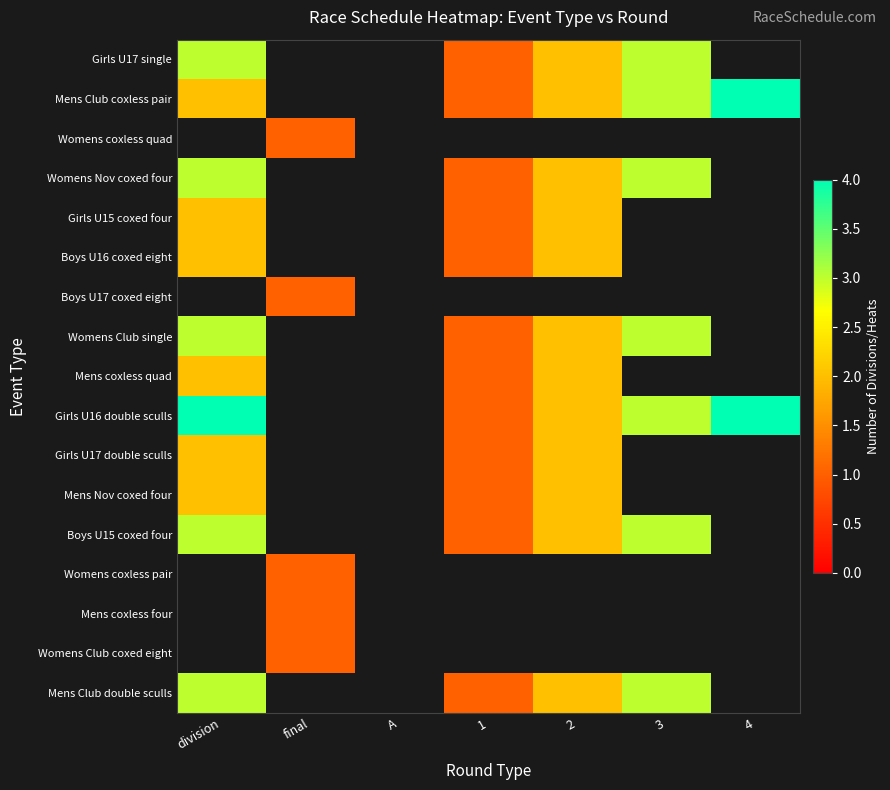

Rank the series at 2 from lowest to highest value.

Girls U17 single, Mens Club coxless pair, Womens coxless quad, Womens Nov coxed four, Girls U15 coxed four, Boys U16 coxed eight, Boys U17 coxed eight, Womens Club single, Mens coxless quad, Girls U16 double sculls, Girls U17 double sculls, Mens Nov coxed four, Boys U15 coxed four, Womens coxless pair, Mens coxless four, Womens Club coxed eight, Mens Club double sculls